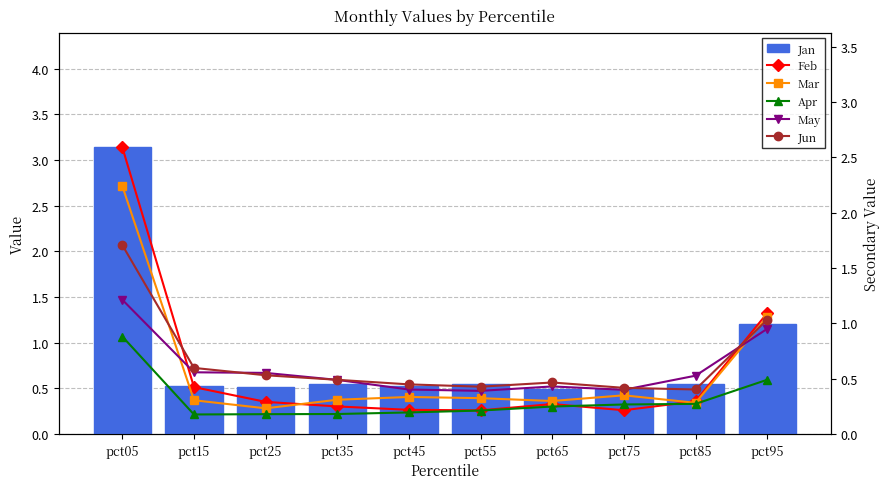

Rank the categories by May value from lowest to highest.

pct55, pct75, pct45, pct65, pct35, pct85, pct25, pct15, pct95, pct05